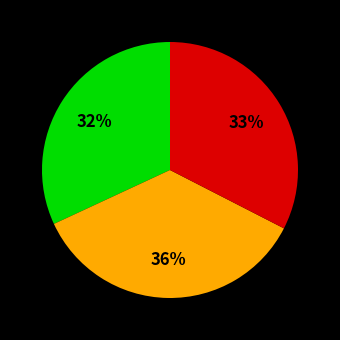

To the nearest percent, what is the average slice percentage?

33%